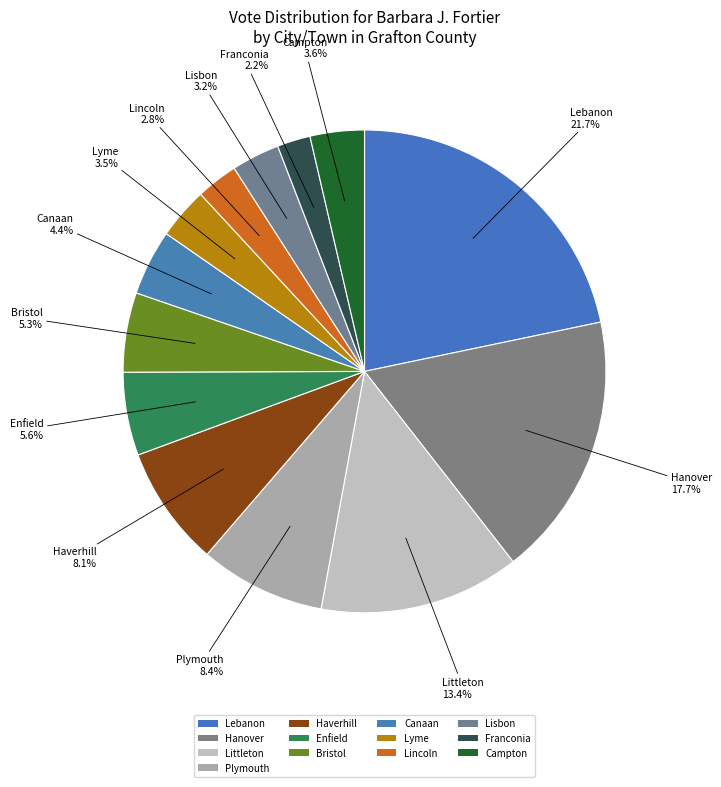

How much of the chart is everything except Lisbon?

96.8%